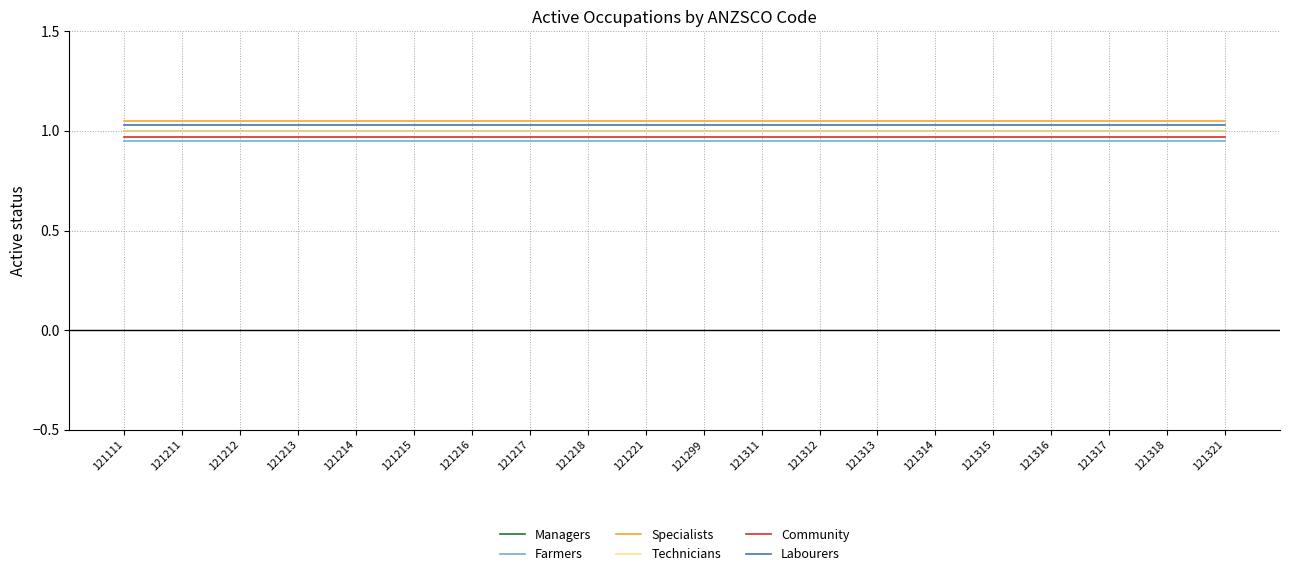

Reading right to left, what are all the values shown in this chart?

Managers: 121321=1.0	121318=1.0	121317=1.0	121316=1.0	121315=1.0	121314=1.0	121313=1.0	121312=1.0	121311=1.0	121299=1.0	121221=1.0	121218=1.0	121217=1.0	121216=1.0	121215=1.0	121214=1.0	121213=1.0	121212=1.0	121211=1.0	121111=1.0
Farmers: 121321=0.9	121318=0.9	121317=0.9	121316=0.9	121315=0.9	121314=0.9	121313=0.9	121312=0.9	121311=0.9	121299=0.9	121221=0.9	121218=0.9	121217=0.9	121216=0.9	121215=0.9	121214=0.9	121213=0.9	121212=0.9	121211=0.9	121111=0.9
Specialists: 121321=1.1	121318=1.1	121317=1.1	121316=1.1	121315=1.1	121314=1.1	121313=1.1	121312=1.1	121311=1.1	121299=1.1	121221=1.1	121218=1.1	121217=1.1	121216=1.1	121215=1.1	121214=1.1	121213=1.1	121212=1.1	121211=1.1	121111=1.1
Technicians: 121321=1.0	121318=1.0	121317=1.0	121316=1.0	121315=1.0	121314=1.0	121313=1.0	121312=1.0	121311=1.0	121299=1.0	121221=1.0	121218=1.0	121217=1.0	121216=1.0	121215=1.0	121214=1.0	121213=1.0	121212=1.0	121211=1.0	121111=1.0
Community: 121321=1.0	121318=1.0	121317=1.0	121316=1.0	121315=1.0	121314=1.0	121313=1.0	121312=1.0	121311=1.0	121299=1.0	121221=1.0	121218=1.0	121217=1.0	121216=1.0	121215=1.0	121214=1.0	121213=1.0	121212=1.0	121211=1.0	121111=1.0
Labourers: 121321=1.0	121318=1.0	121317=1.0	121316=1.0	121315=1.0	121314=1.0	121313=1.0	121312=1.0	121311=1.0	121299=1.0	121221=1.0	121218=1.0	121217=1.0	121216=1.0	121215=1.0	121214=1.0	121213=1.0	121212=1.0	121211=1.0	121111=1.0